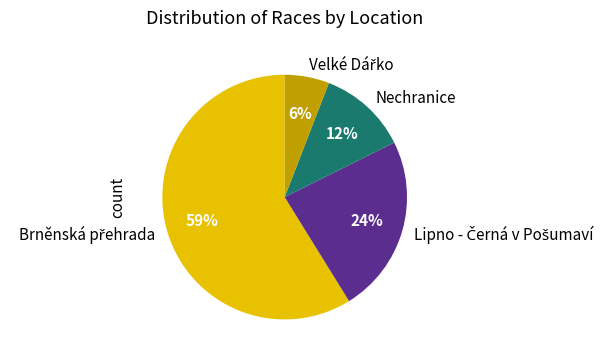

The Nechranice slice represents 1% of the pie. True or false?

False